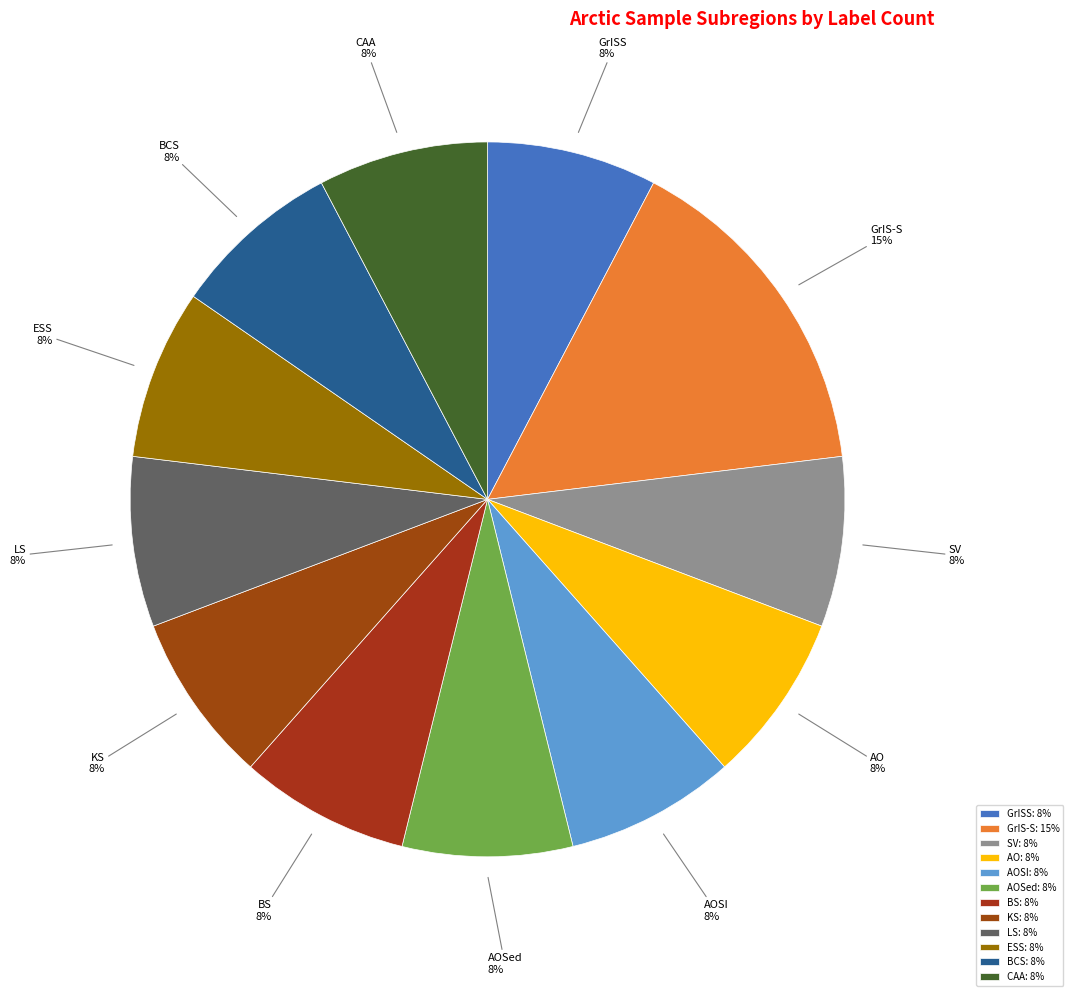

To the nearest percent, what is the average slice percentage?

8%